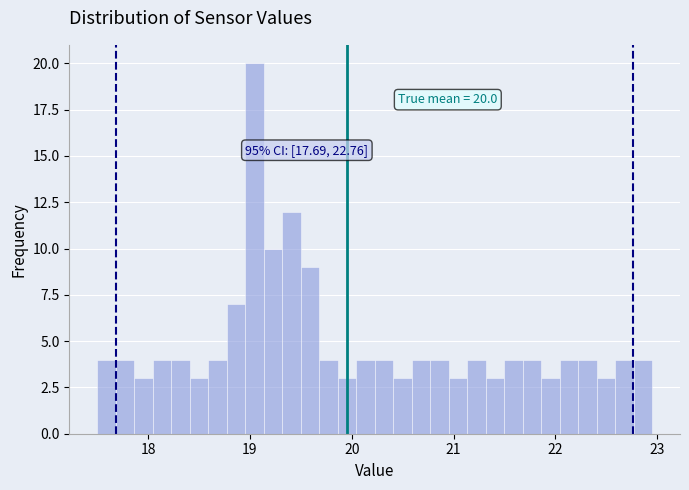

Around what value on the x-axis is the tallest bar? Give the approximate position of its centre, as read against the axis.

19.0